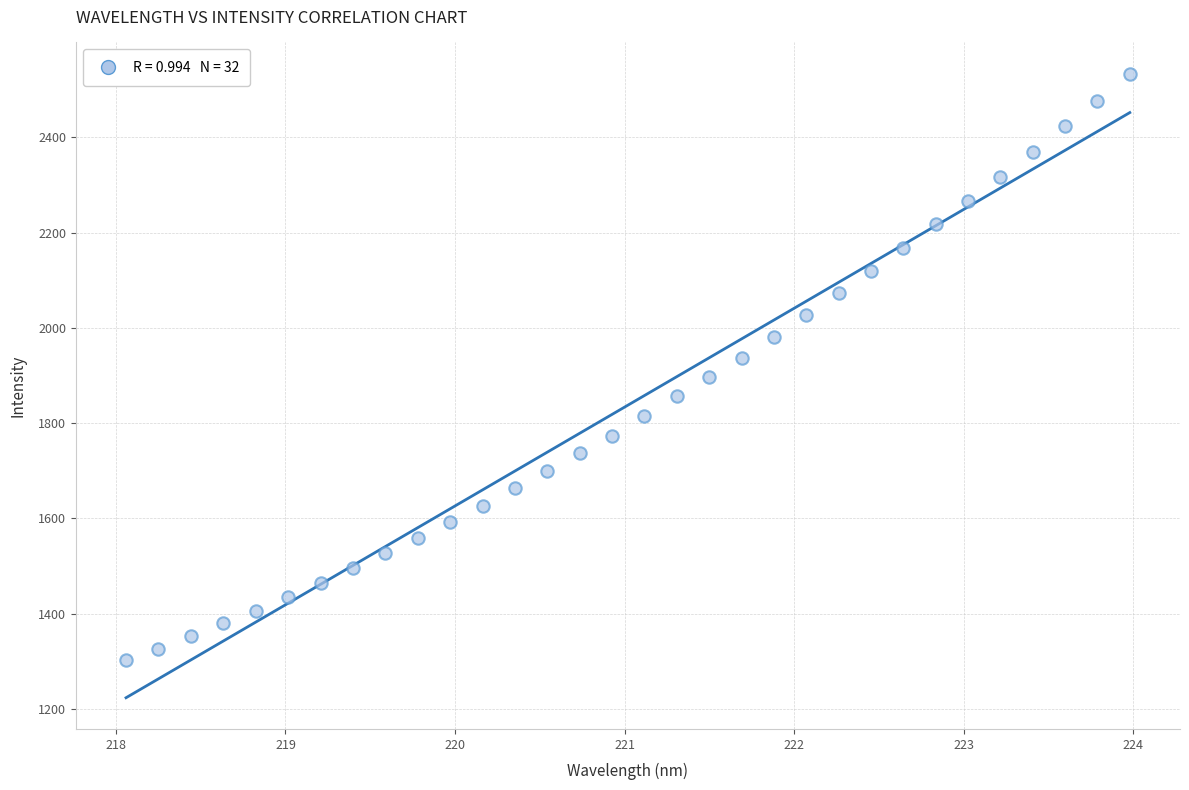

What is the range of Y values (max minus min)?

1232.1